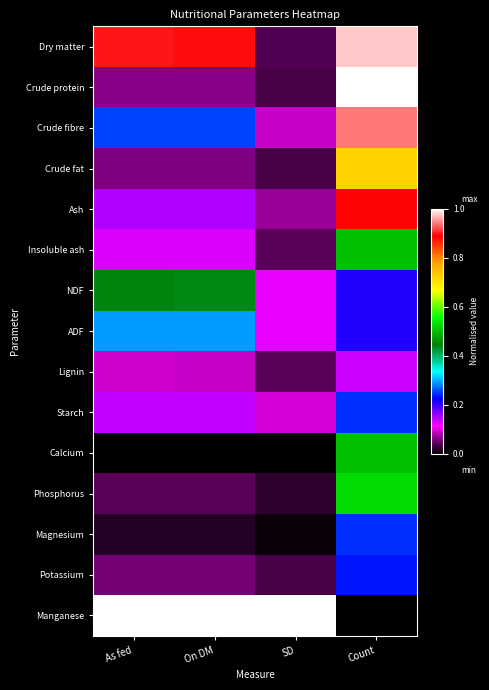

Reading right to left, list all the values displayed in this chart.

Dry matter: Count=1.0	SD=0.0	On DM=0.9	As fed=0.9
Crude protein: Count=1.0	SD=0.0	On DM=0.1	As fed=0.1
Crude fibre: Count=0.9	SD=0.1	On DM=0.3	As fed=0.3
Crude fat: Count=0.7	SD=0.0	On DM=0.1	As fed=0.1
Ash: Count=0.9	SD=0.1	On DM=0.1	As fed=0.1
Insoluble ash: Count=0.5	SD=0.0	On DM=0.1	As fed=0.1
NDF: Count=0.2	SD=0.1	On DM=0.4	As fed=0.4
ADF: Count=0.2	SD=0.1	On DM=0.3	As fed=0.3
Lignin: Count=0.1	SD=0.0	On DM=0.1	As fed=0.1
Starch: Count=0.2	SD=0.1	On DM=0.1	As fed=0.1
Calcium: Count=0.5	SD=0.0	On DM=0.0	As fed=0.0
Phosphorus: Count=0.5	SD=0.0	On DM=0.0	As fed=0.0
Magnesium: Count=0.2	SD=0.0	On DM=0.0	As fed=0.0
Potassium: Count=0.2	SD=0.0	On DM=0.1	As fed=0.1
Manganese: Count=0.0	SD=1.0	On DM=1.0	As fed=1.0